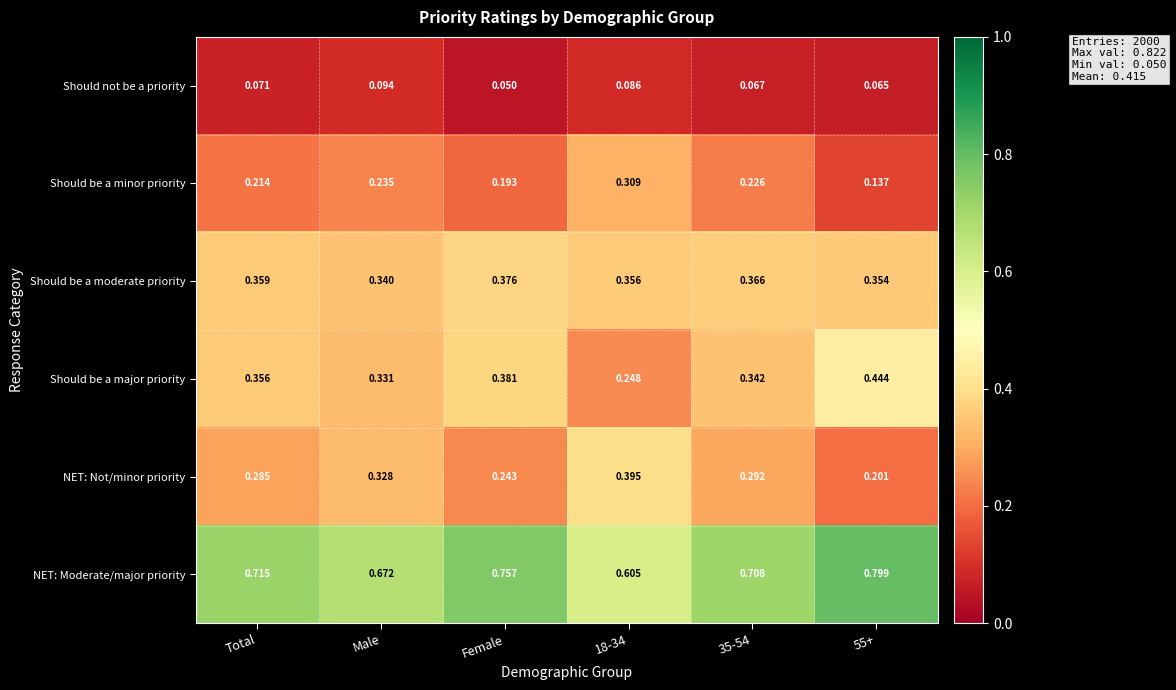

Is the value of Should not be a priority at Male greater than the value of NET: Moderate/major priority at Total?

No